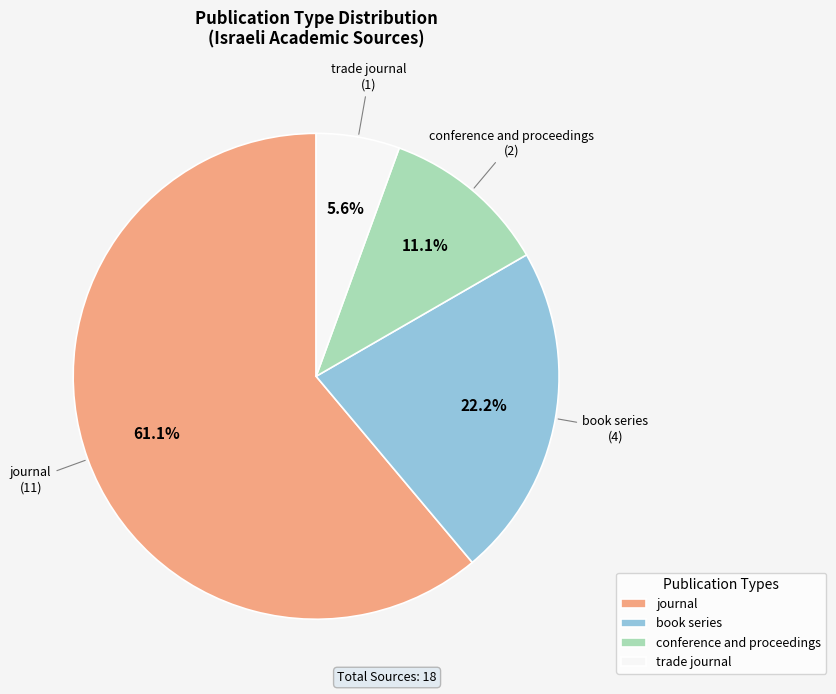

What is the largest slice in the pie chart?

journal